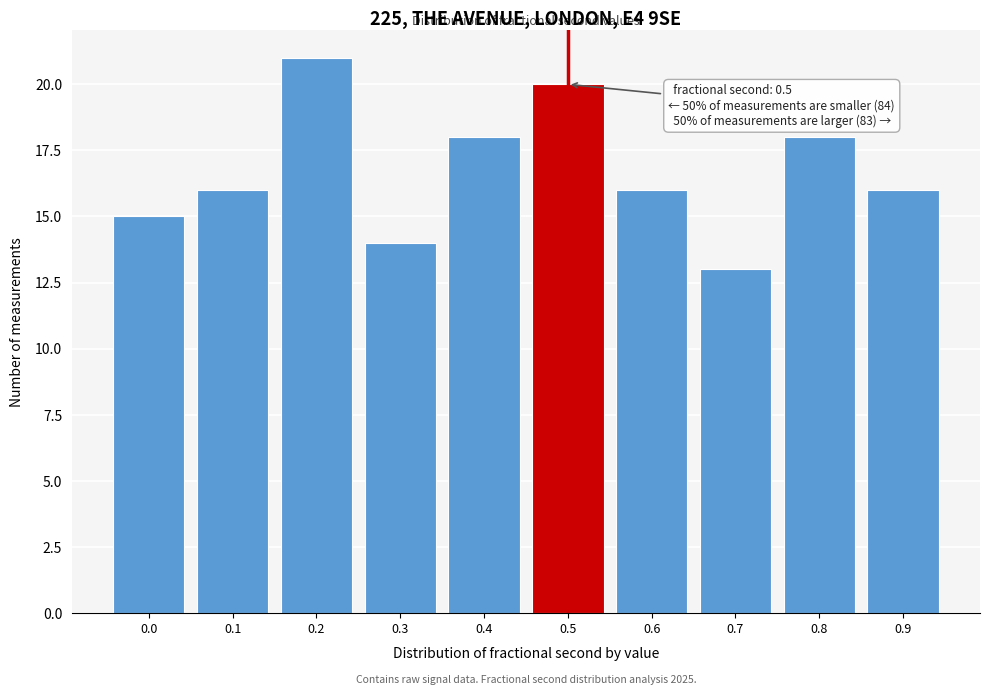

Reading left to right, transcribe all the data shown in this chart.

15	16	21	14	18	20	16	13	18	16